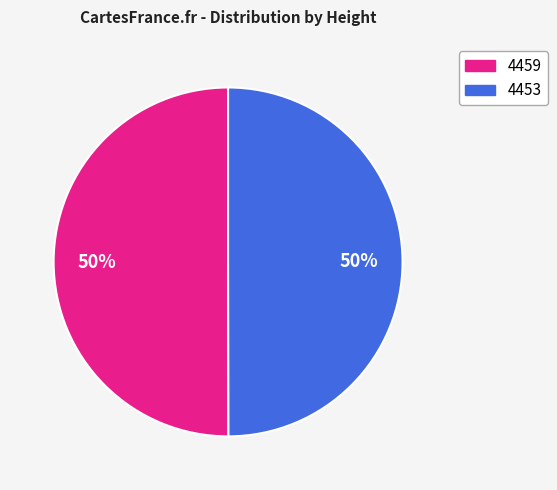

What is the ratio of the value at 4453 to the value at 4459?

1.0